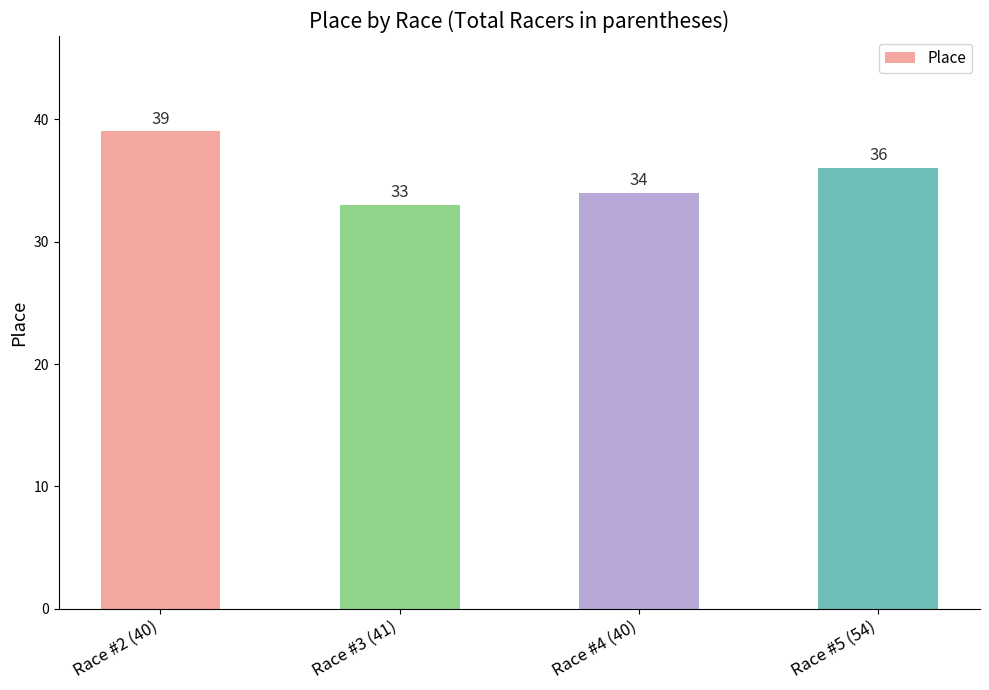

What is the sum of the values at Race #4 (40) and Race #2 (40)?

73